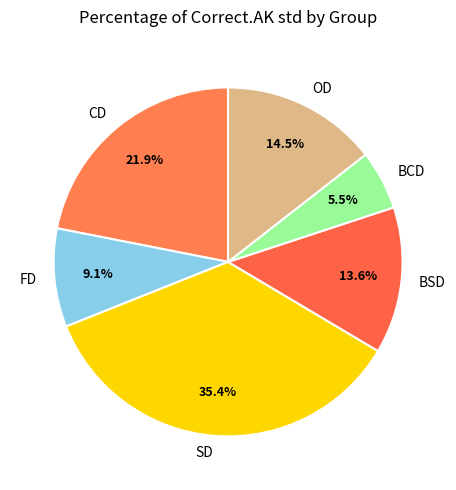

How many segments does this pie chart have?

6